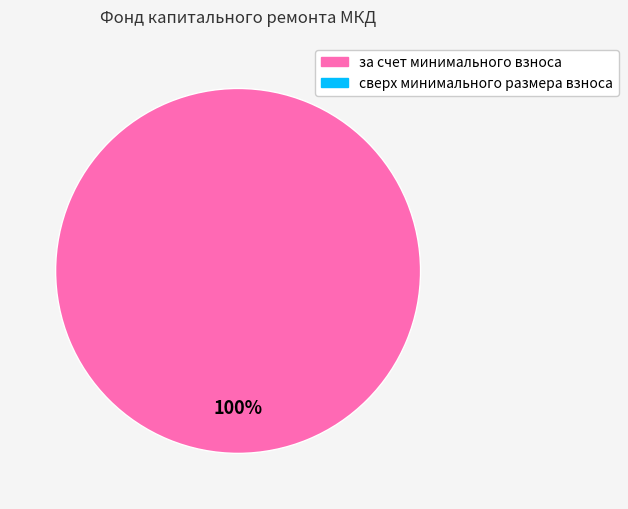

Does any single category account for the majority?

Yes